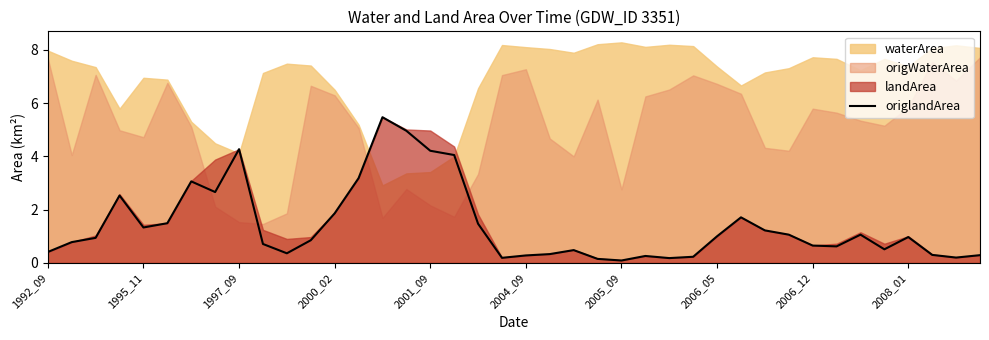

Does the chart have visible grid lines?

No